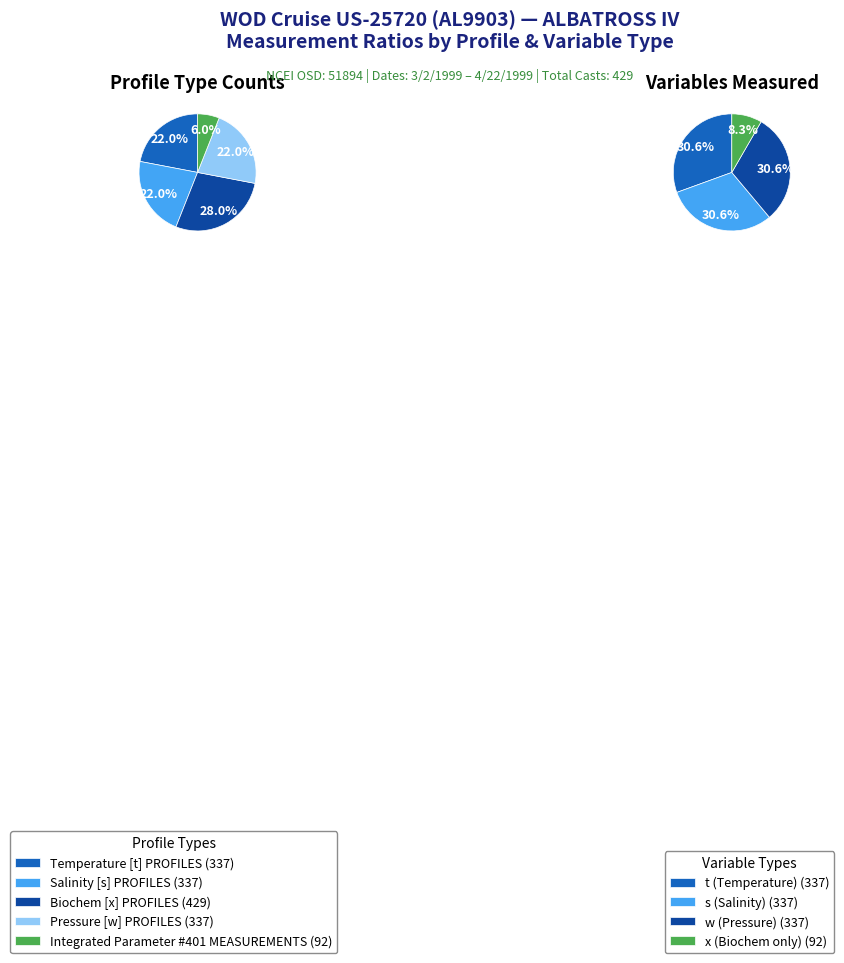

Which slice is the smallest?

Integrated Parameter #401 MEASUREMENTS